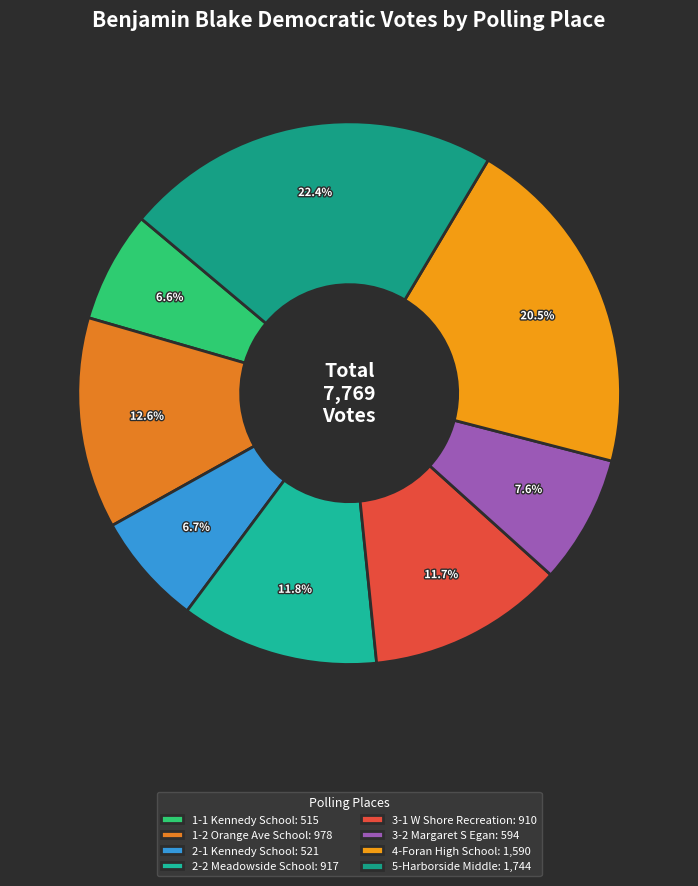

Is there any slice that represents more than half of the pie?

No